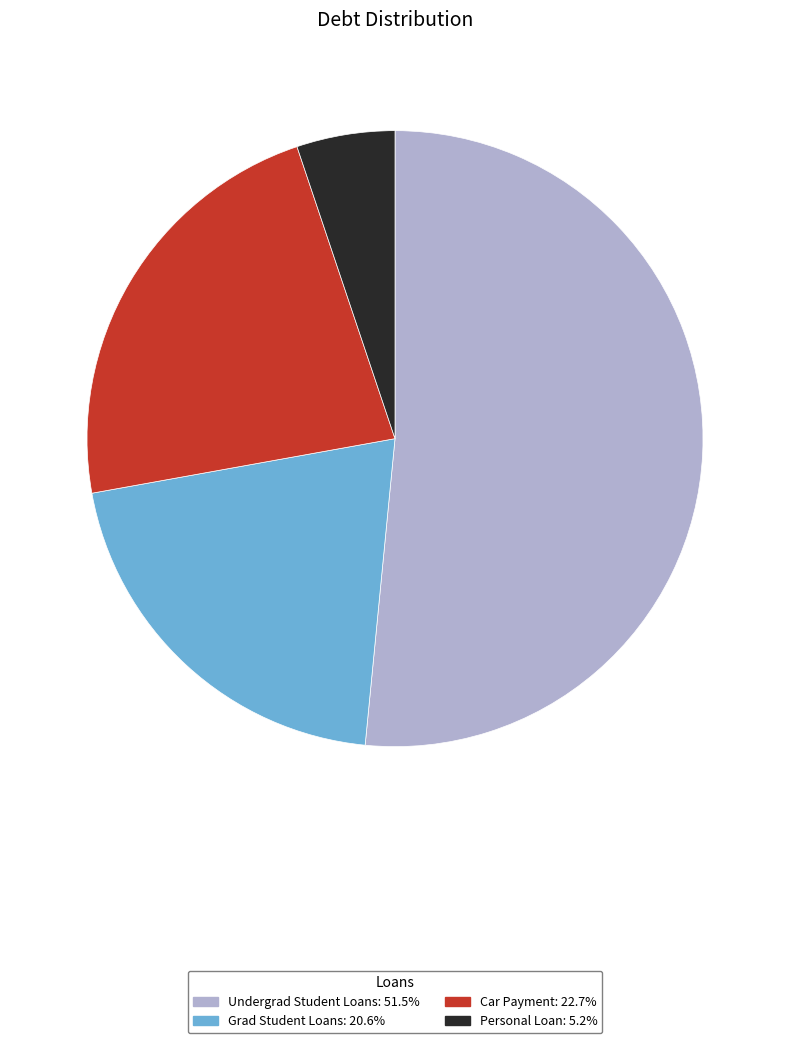

Is the sum of Personal Loan and Car Payment greater than half?

No